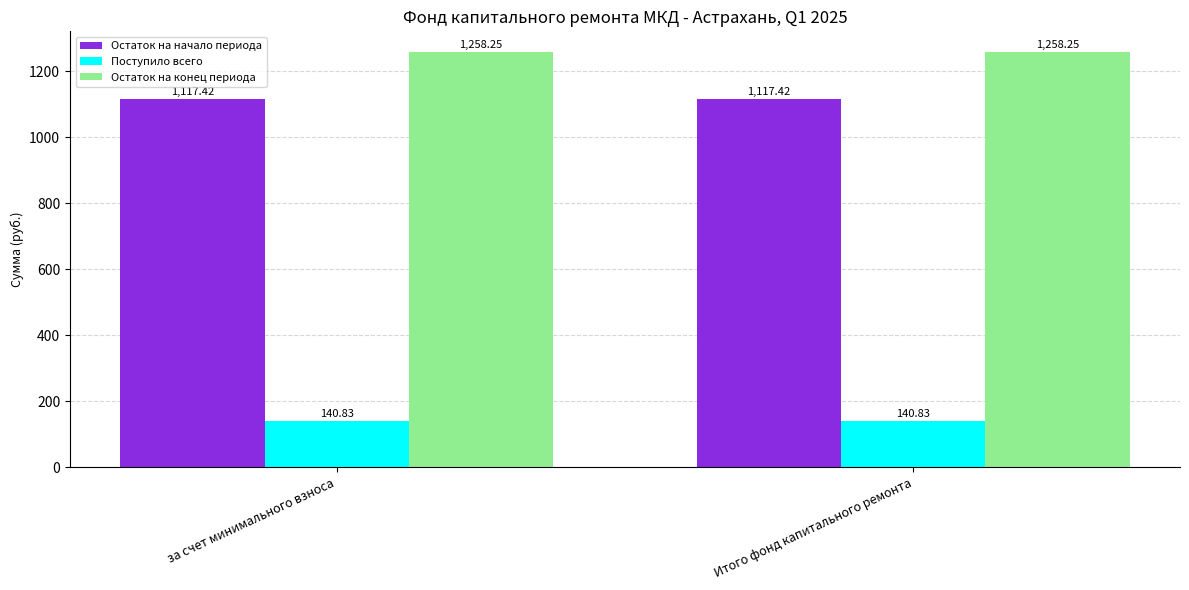

Rank the series at Итого фонд капитального ремонта from lowest to highest value.

Поступило всего, Остаток на начало периода, Остаток на конец периода